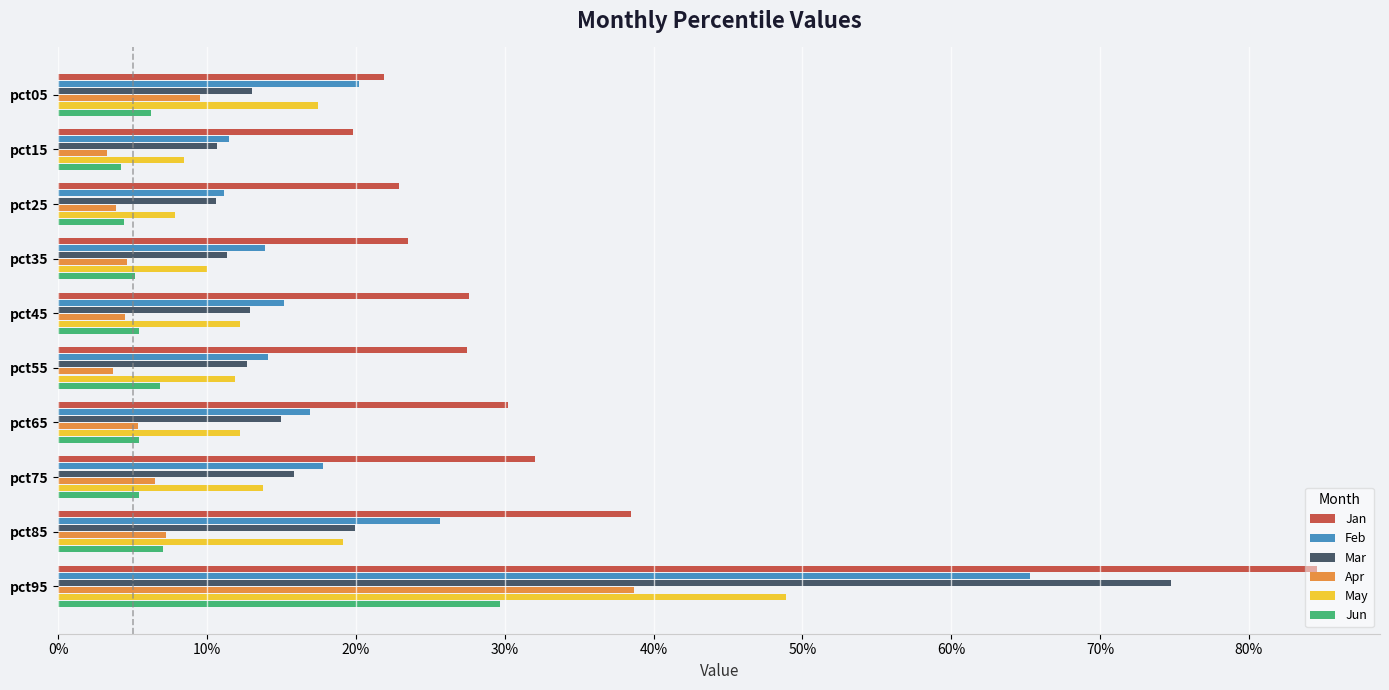

What is the difference between the maximum and minimum values in the Mar series?

0.6